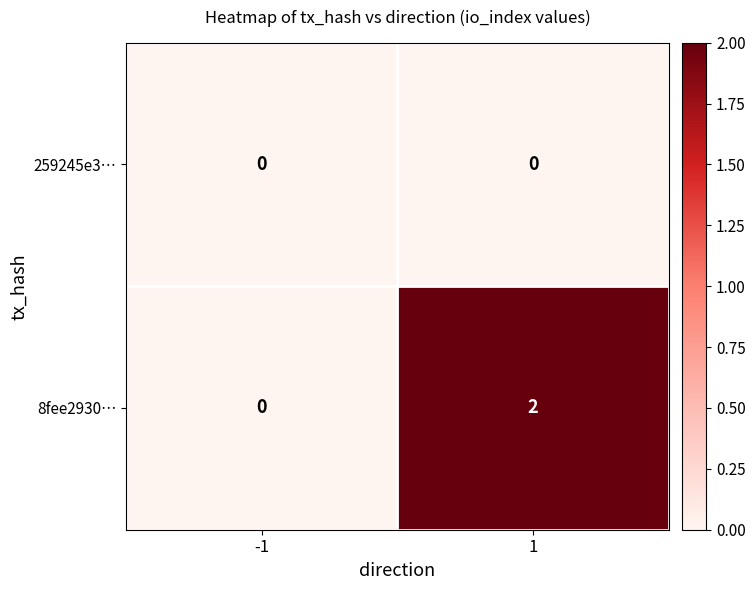

Which series has the largest range (max minus min)?

8fee2930…